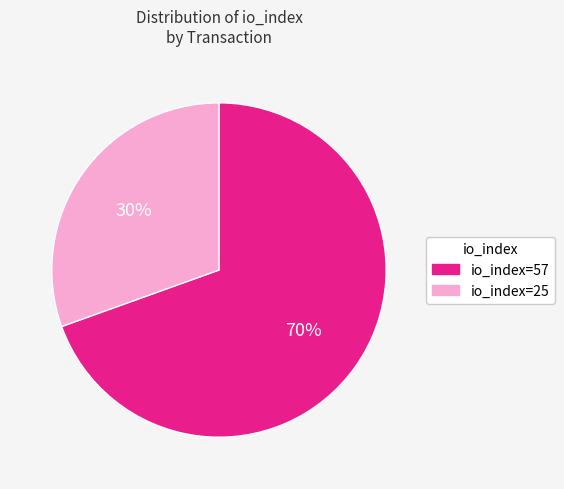

How many slices are in this pie chart?

2